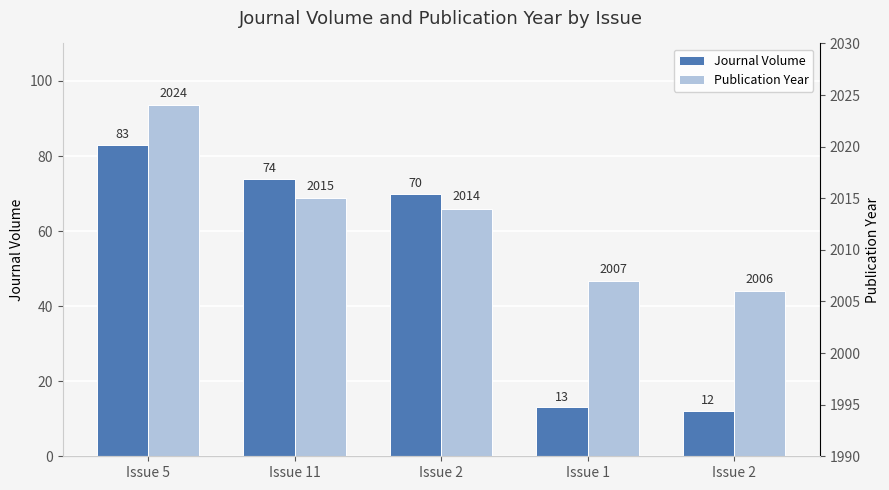

Which has a higher value, Issue 2 or Issue 1?

Issue 1